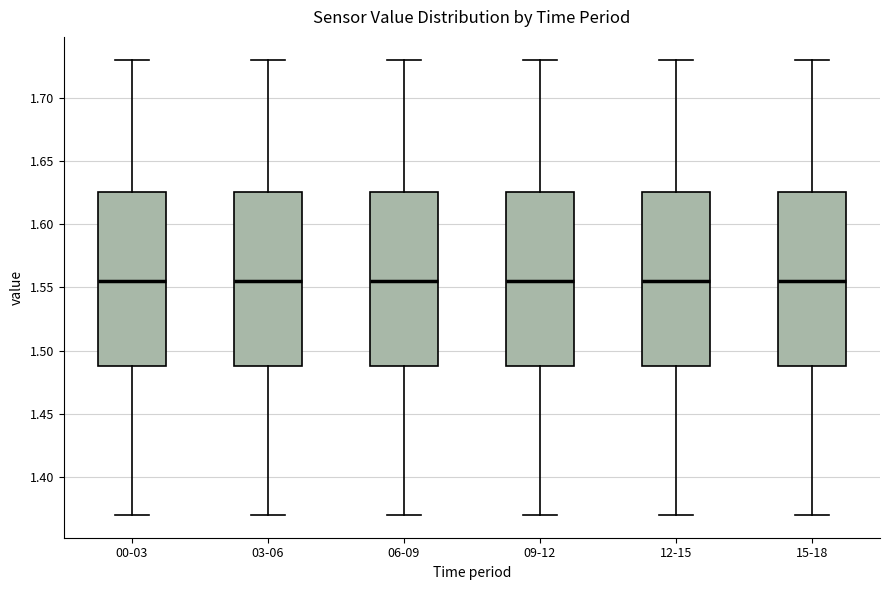

Reading left to right, read every box against the y-axis: the position of its median line, the range the box covers, and the ends of its whiskers. The values are not printed on the chart, so give them approximately, as read against the axis.

00-03: median 1.555, box 1.490 to 1.625, whiskers 1.370 to 1.730
03-06: median 1.555, box 1.490 to 1.625, whiskers 1.370 to 1.730
06-09: median 1.555, box 1.490 to 1.625, whiskers 1.370 to 1.730
09-12: median 1.555, box 1.490 to 1.625, whiskers 1.370 to 1.730
12-15: median 1.555, box 1.490 to 1.625, whiskers 1.370 to 1.730
15-18: median 1.555, box 1.490 to 1.625, whiskers 1.370 to 1.730